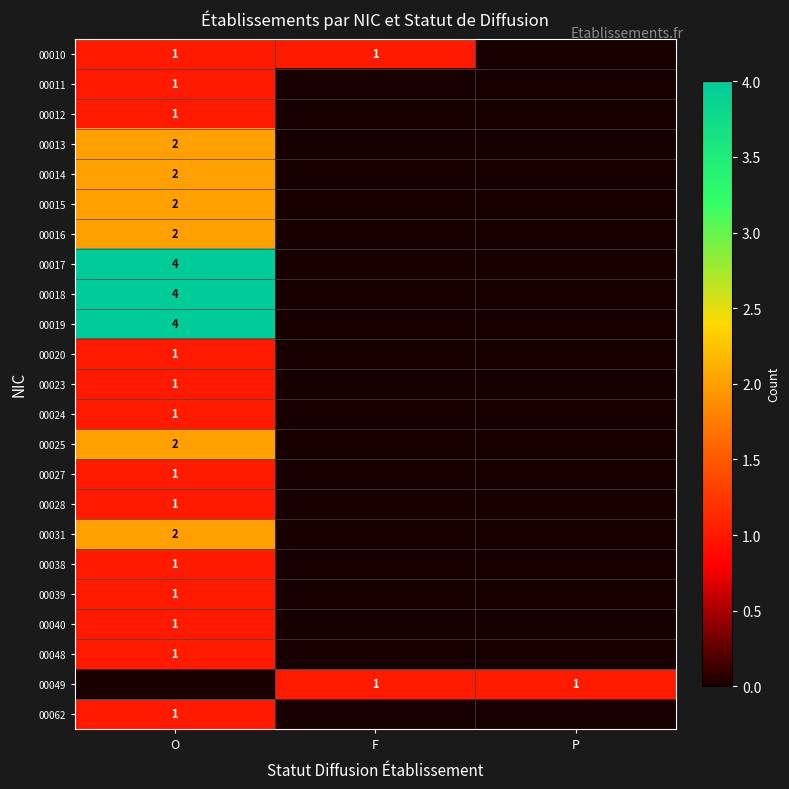

The value of 00027 at O is 0. True or false?

False